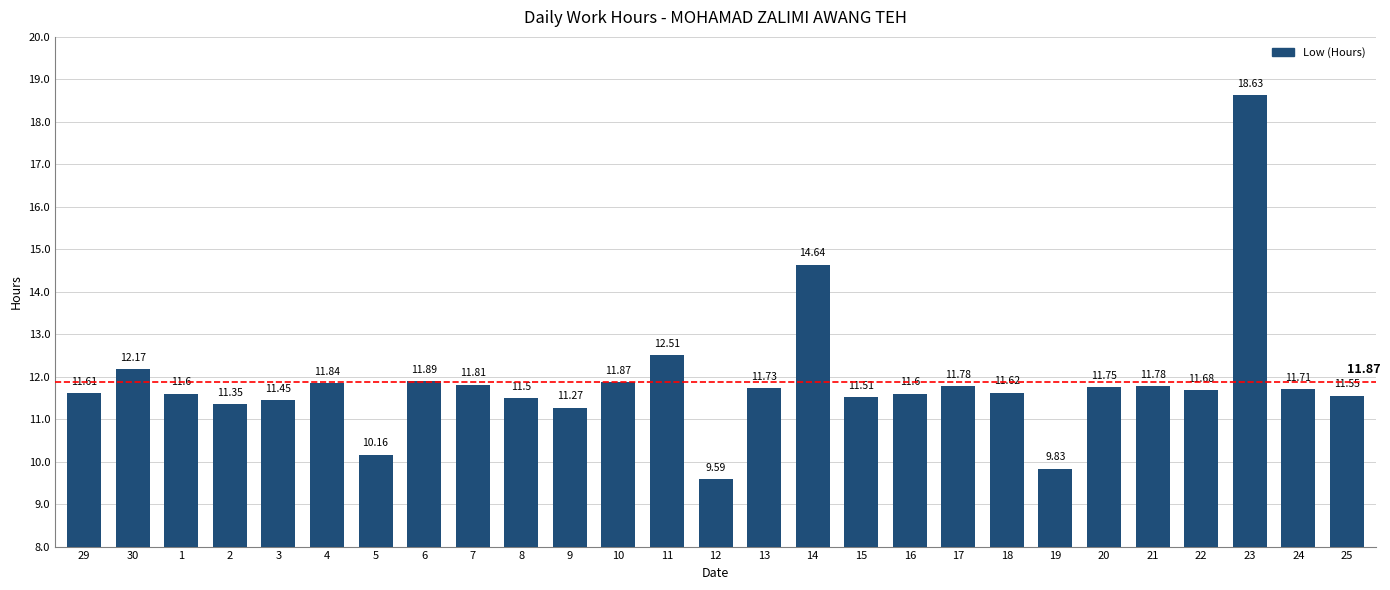

What is the sum of the values at 2 and 21?

23.1